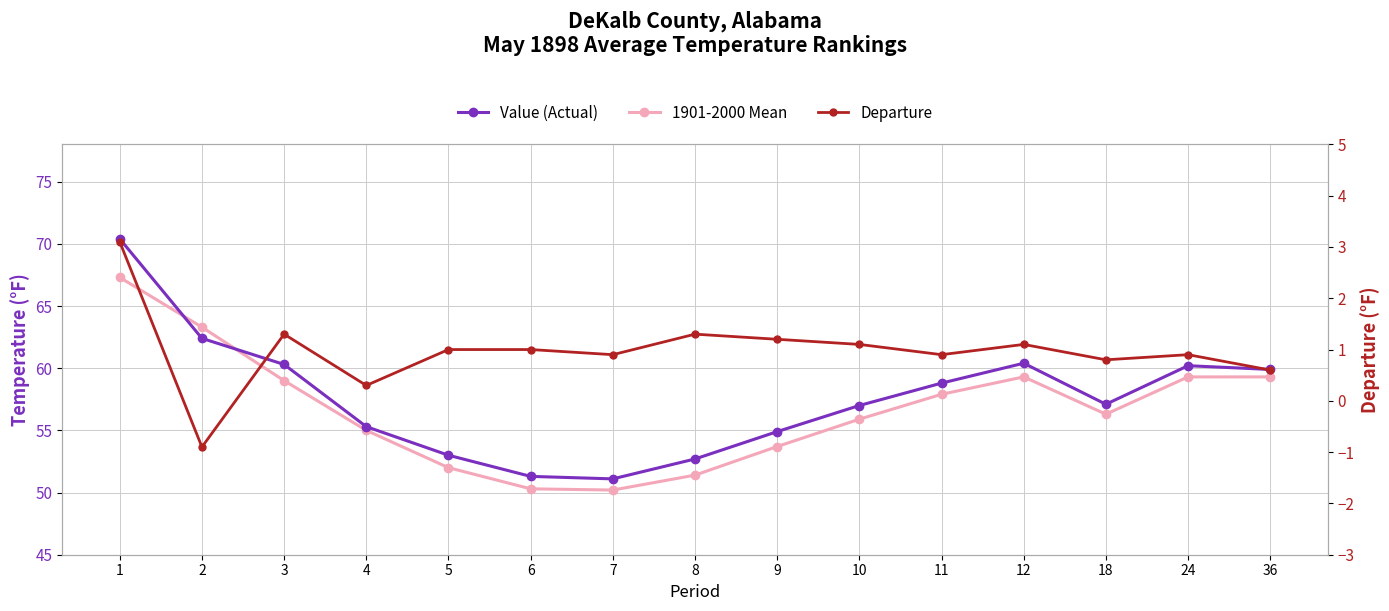

After their last crossing, which series has the higher values: Value (Actual) or 1901-2000 Mean?

Value (Actual)